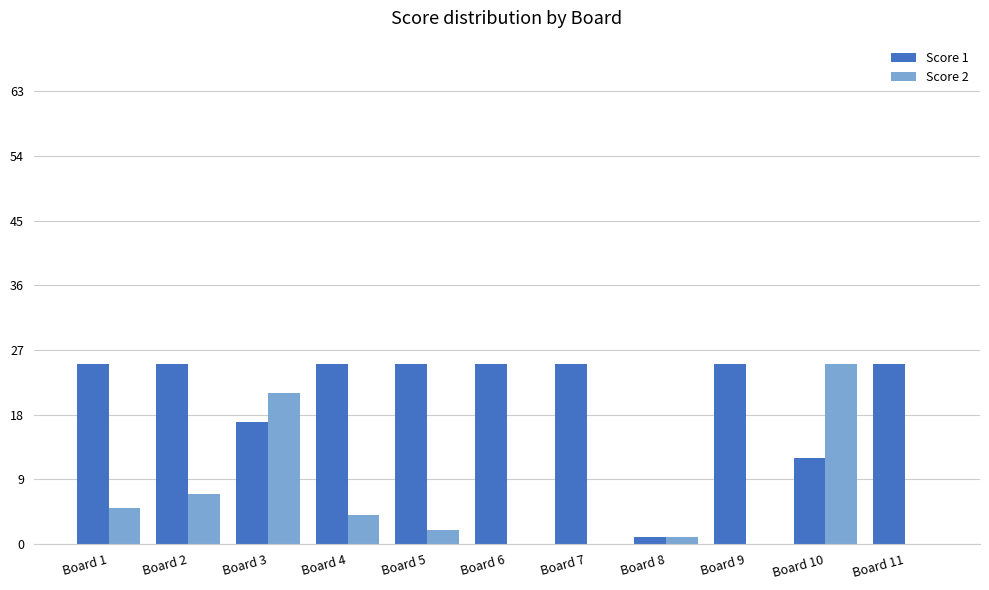

How many groups of bars are there?

11